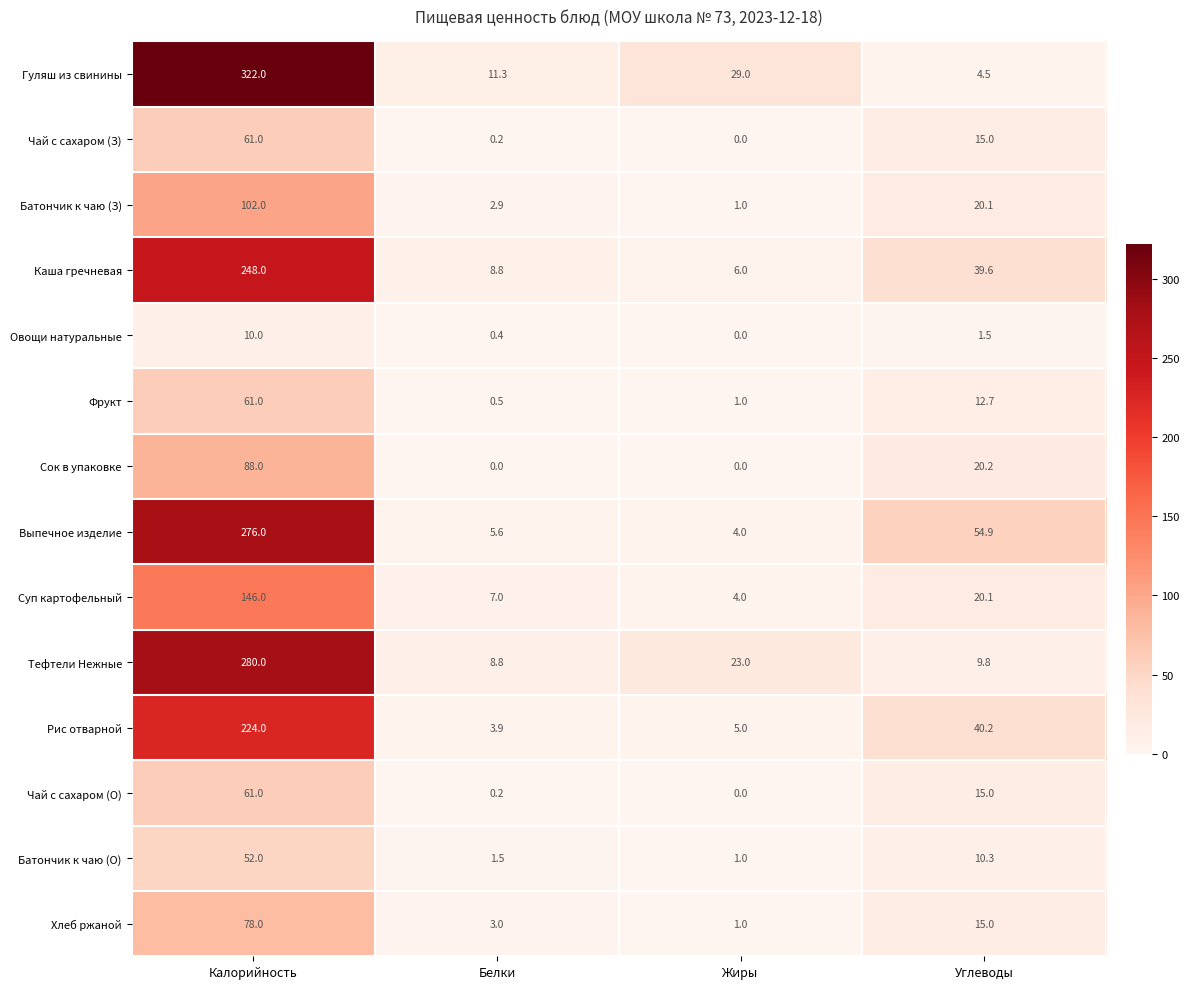

Is the value of Чай с сахаром (О) at Белки greater than the value of Выпечное изделие at Белки?

No